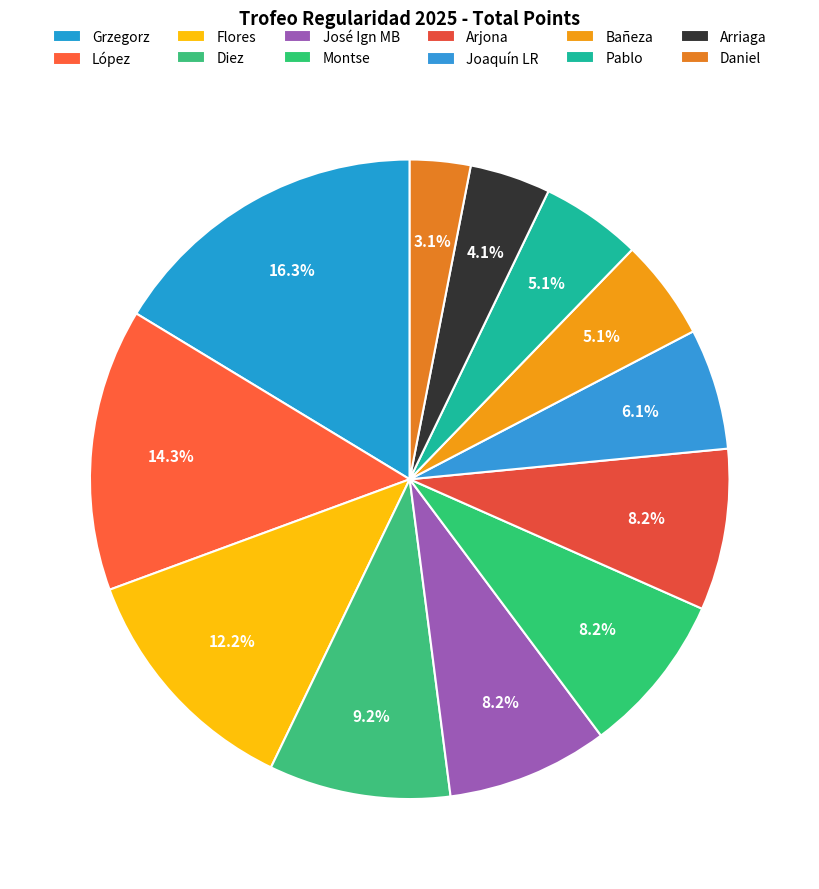

The Arjona slice represents 2% of the pie. True or false?

False